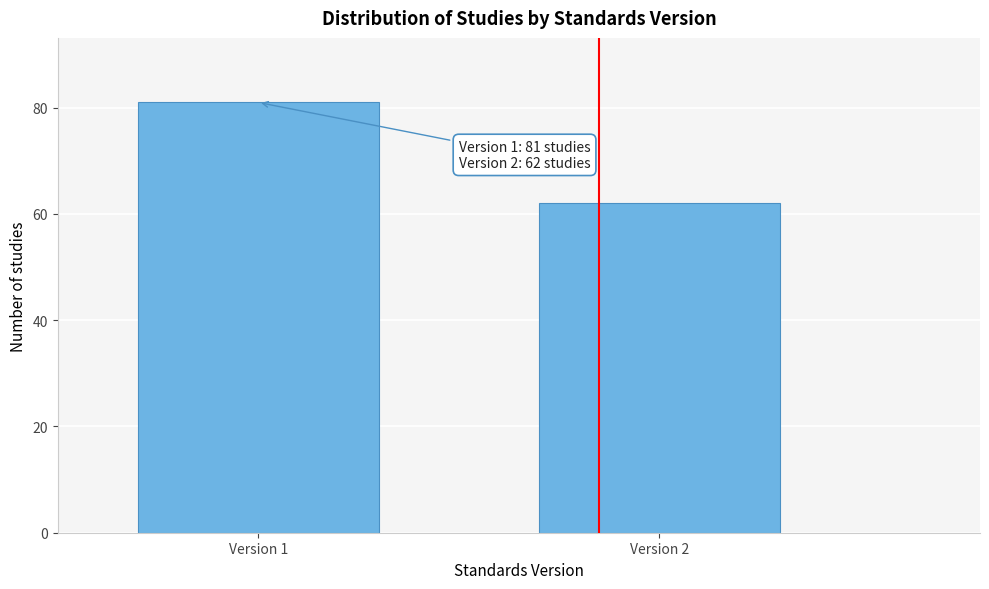

Reading right to left, list all the values displayed in this chart.

Version 2=62	Version 1=81